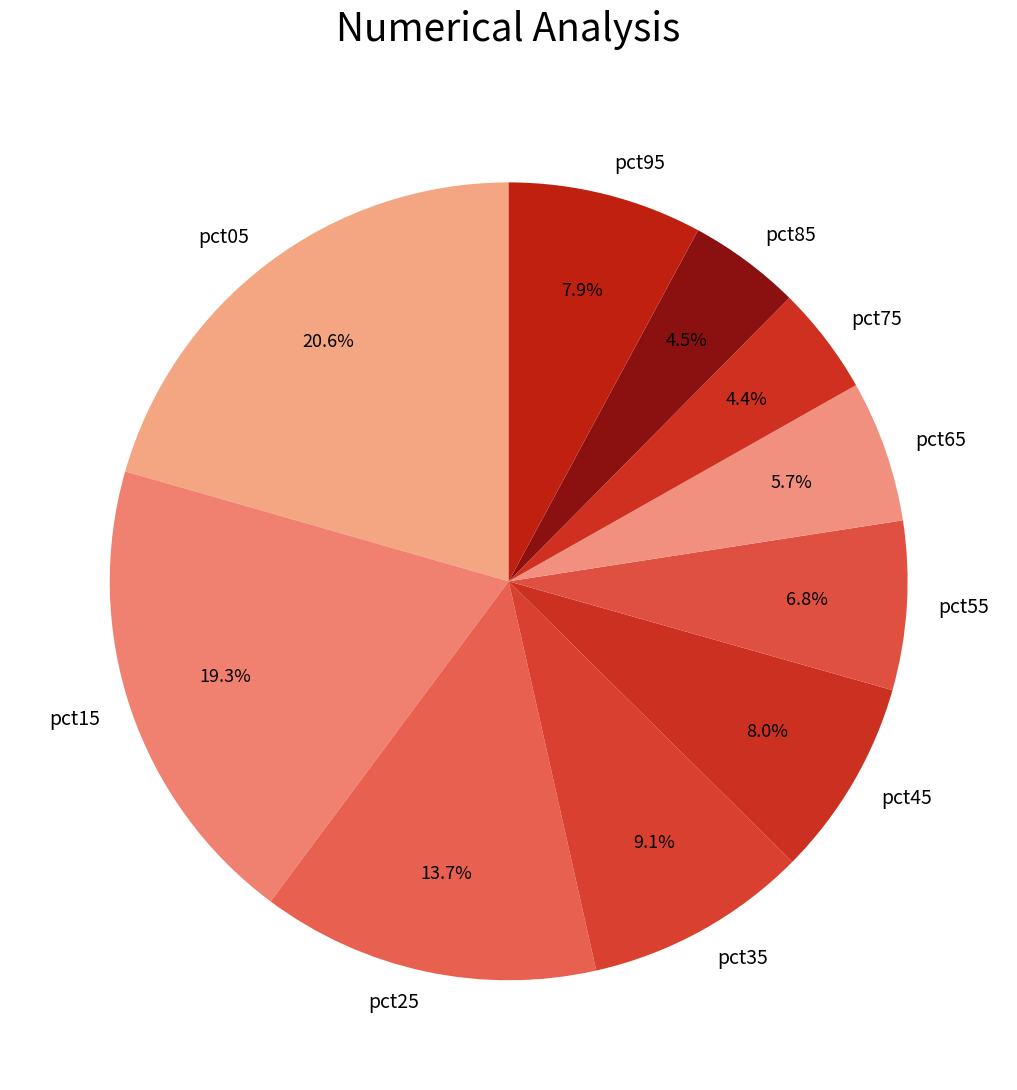

Which category has the biggest portion of the pie?

pct05